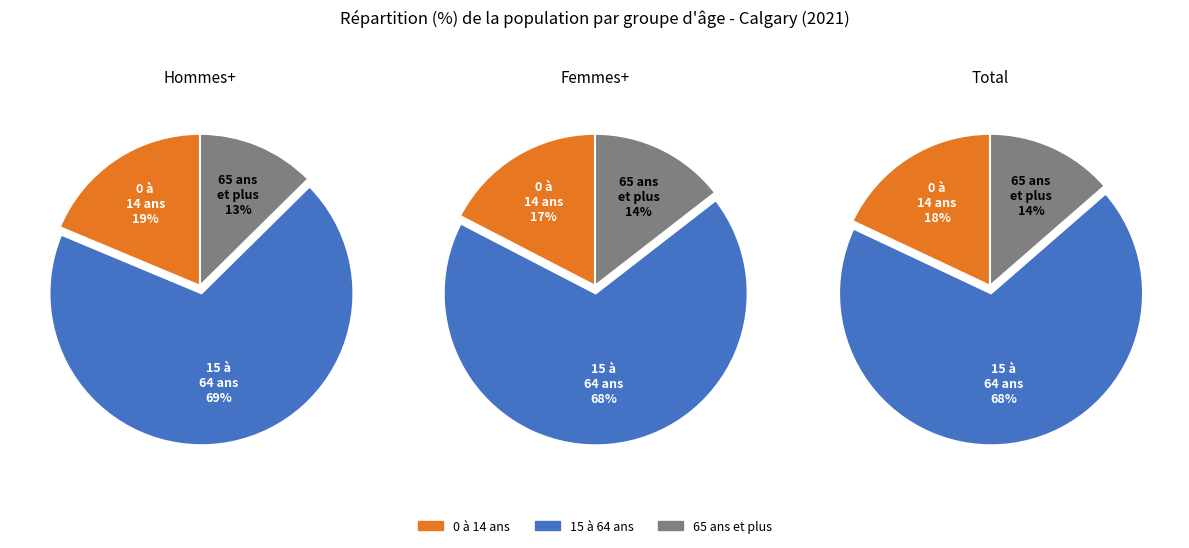

Is 1 the majority of the pie?

No